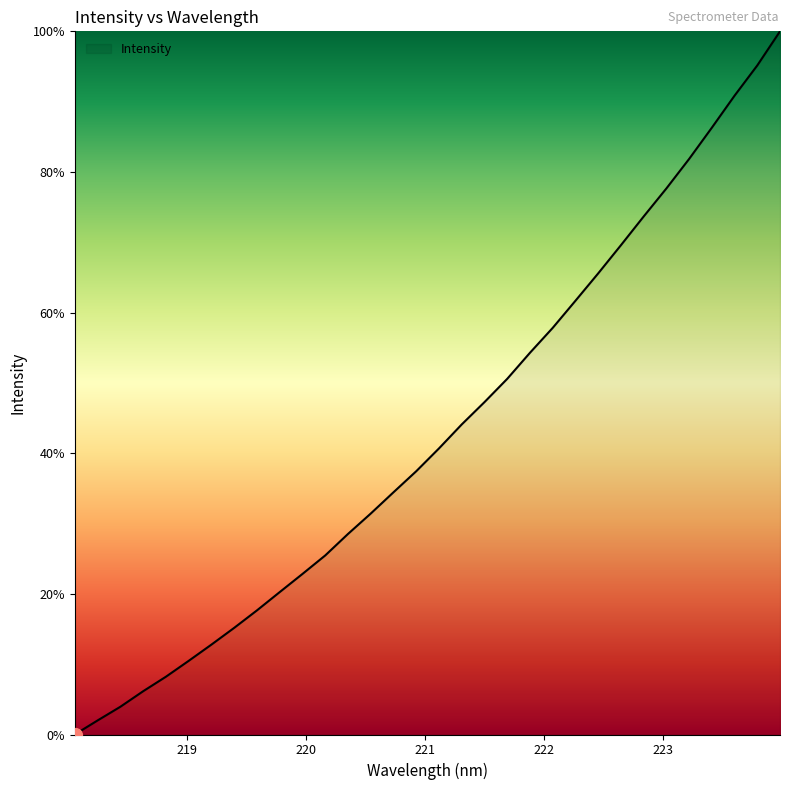

What is the greatest value displayed?

100.0